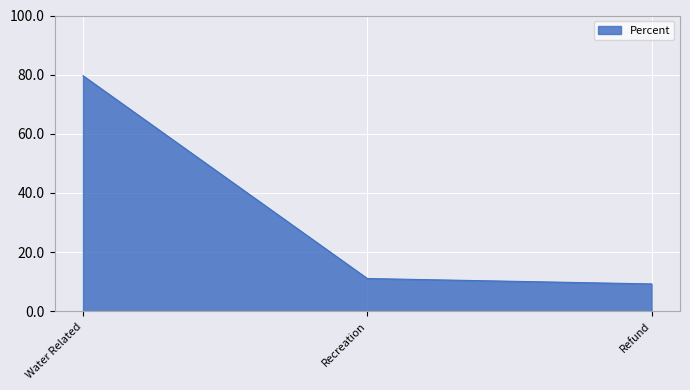

What is the maximum value shown in the chart?

79.6